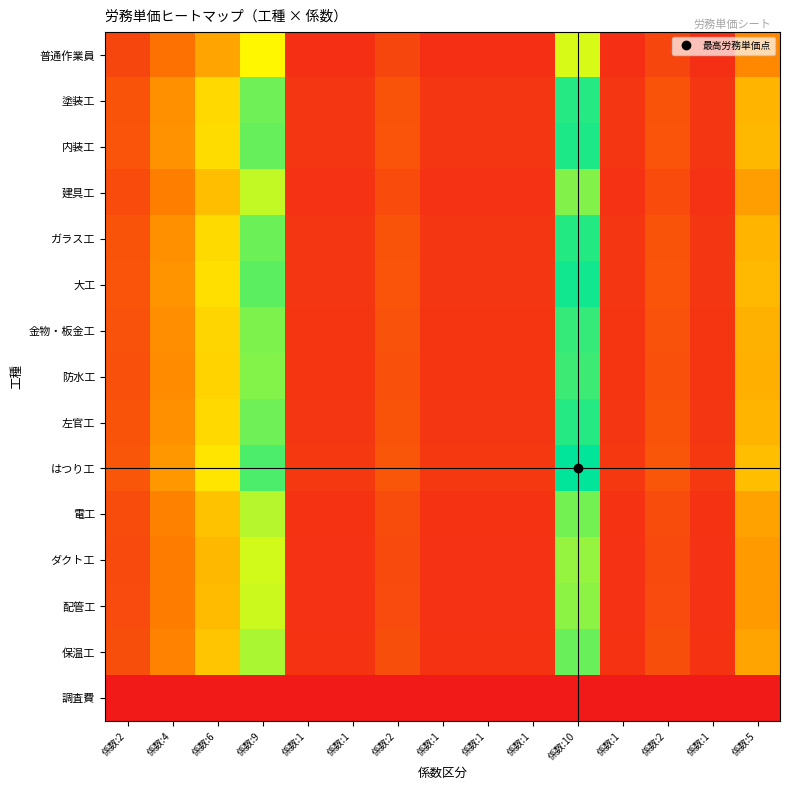

At which category is the sum across all series the highest?

係数:10